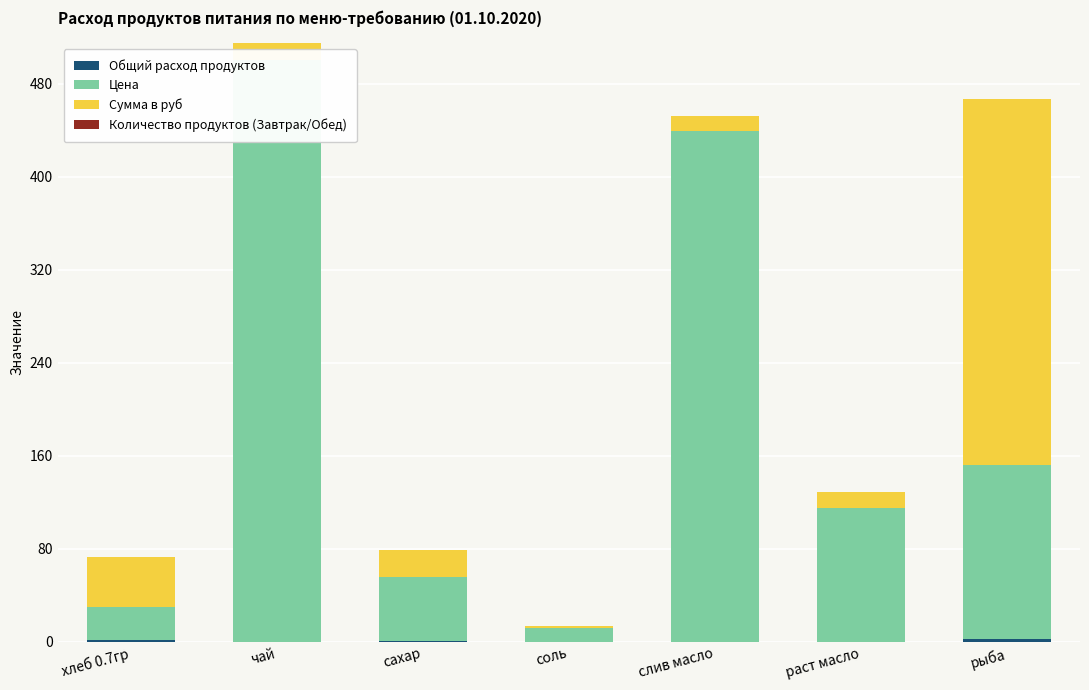

What is the label of the 4th bar from the left?

соль